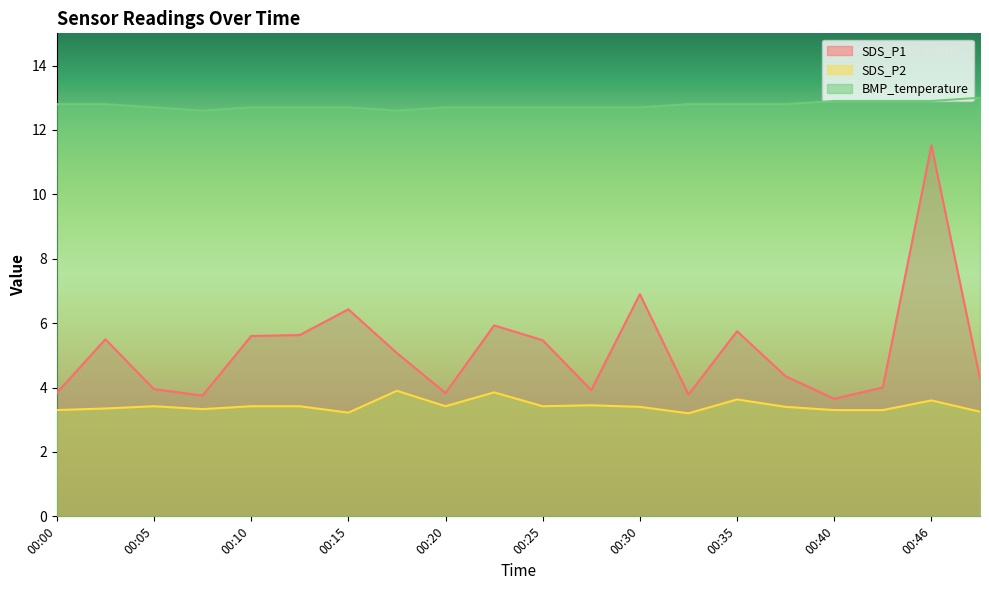

Does the chart display data point markers on the line(s)?

No